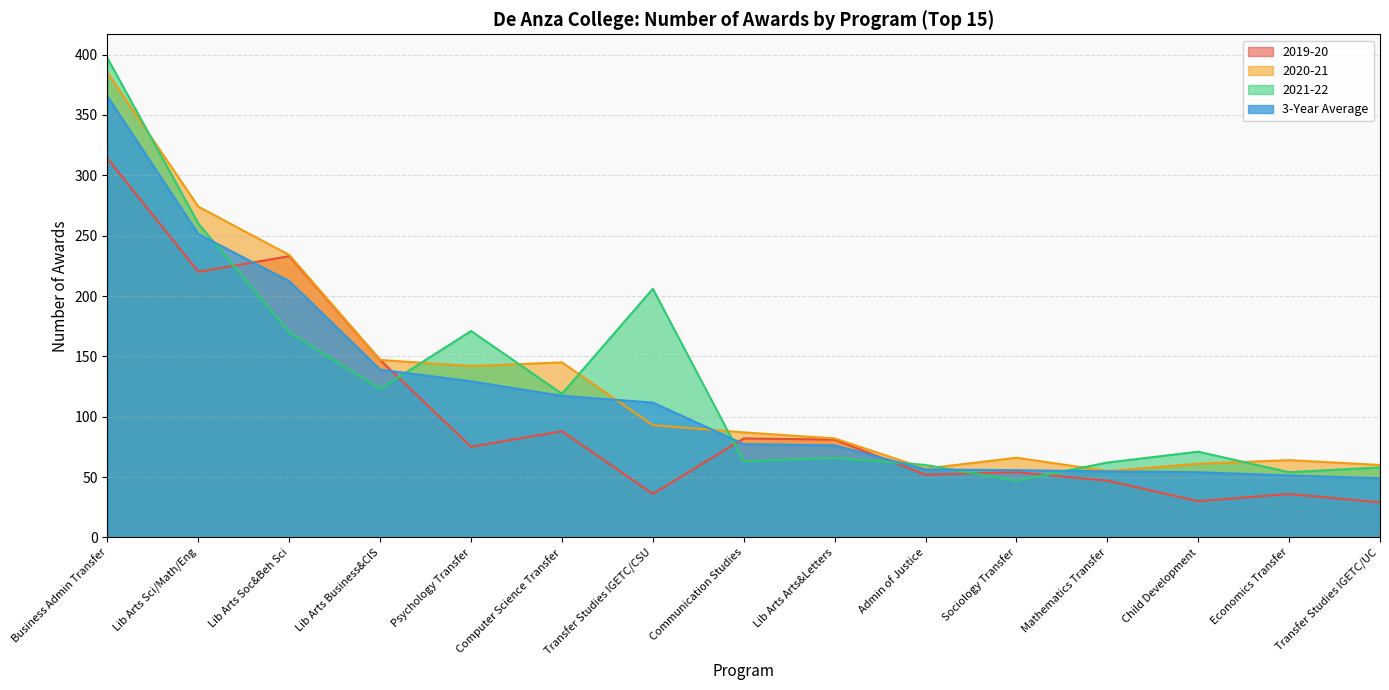

How many intersections are there between 3-Year Average and 2020-21?

2